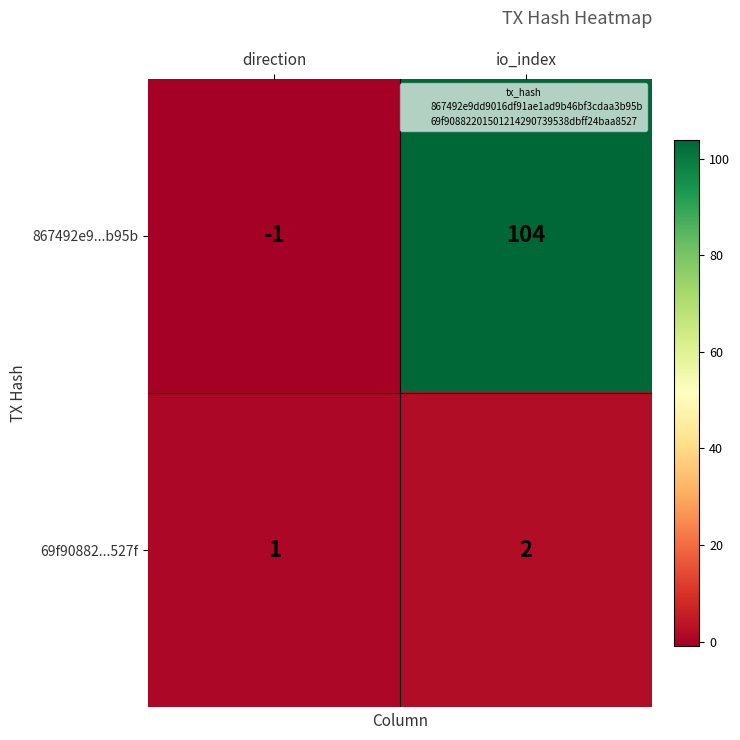

List the series in order of their peak value, highest first.

867492e9...b95b, 69f90882...527f